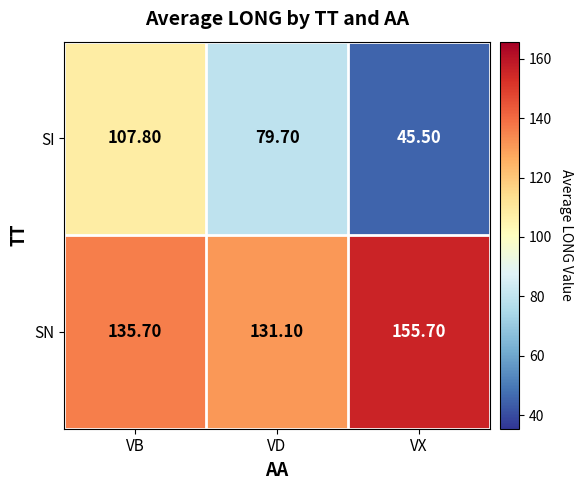

Which category has the lowest value across all series?

VX